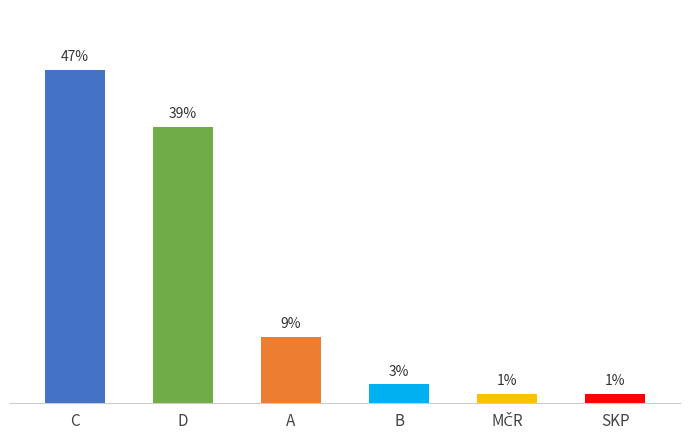

Reading left to right, what are all the values shown in this chart?

C=46.7	D=38.7	A=9.3	B=2.7	MČR=1.3	SKP=1.3